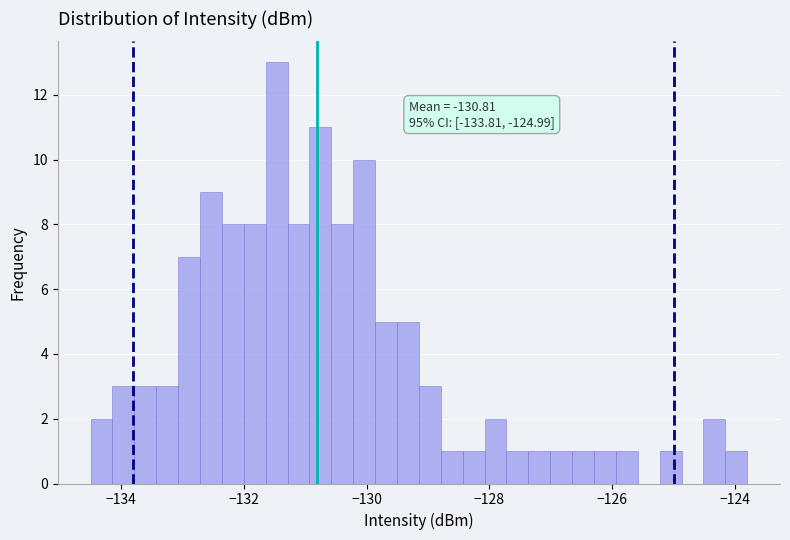

Around what value on the x-axis is the tallest bar? Give the approximate position of its centre, as read against the axis.

-131.4